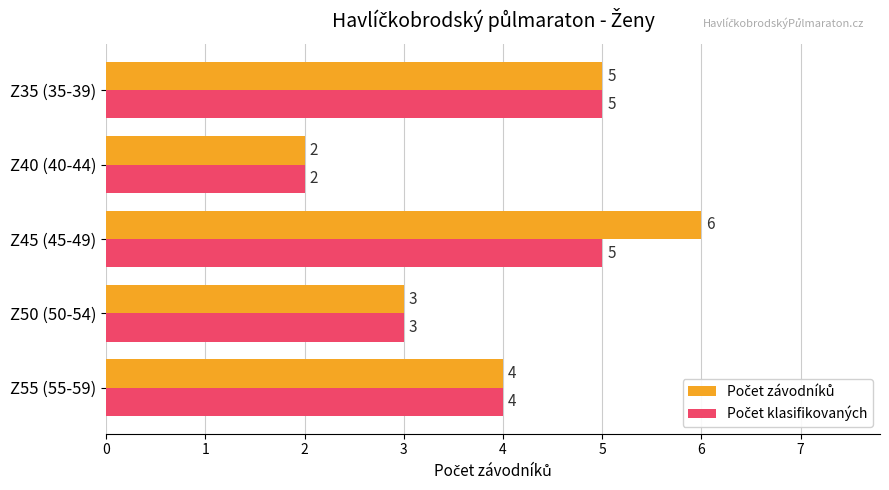

What is the total value across all series at Z40 (40-44)?

4